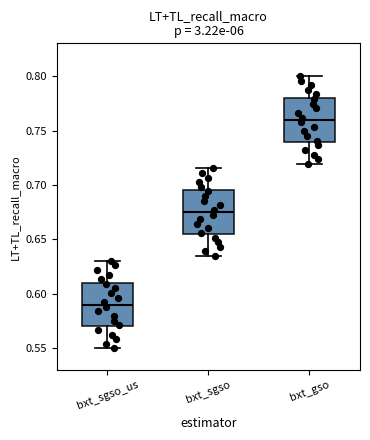

Which box has the highest median line?

bxt_gso